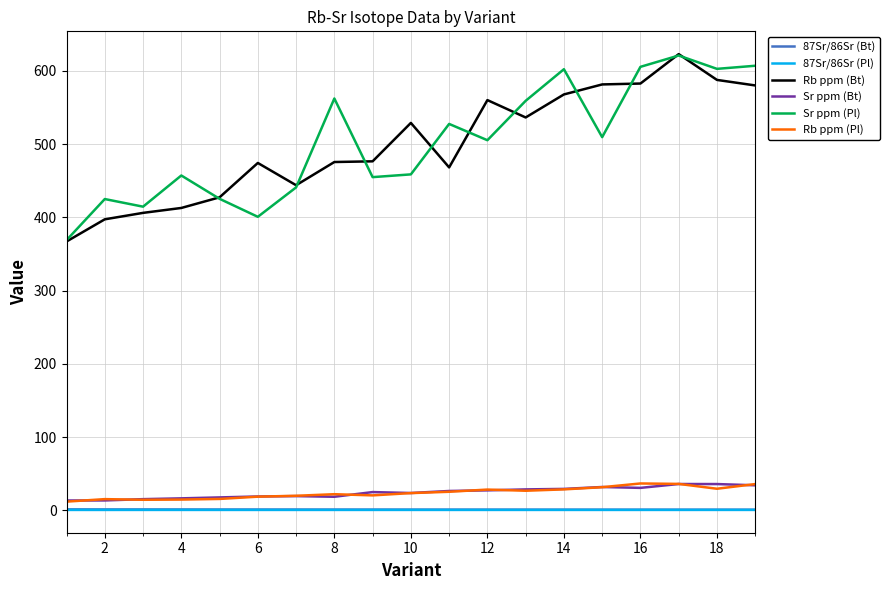

True or false: 87Sr/86Sr (Pl) and Sr ppm (Pl) intersect in this chart.

False